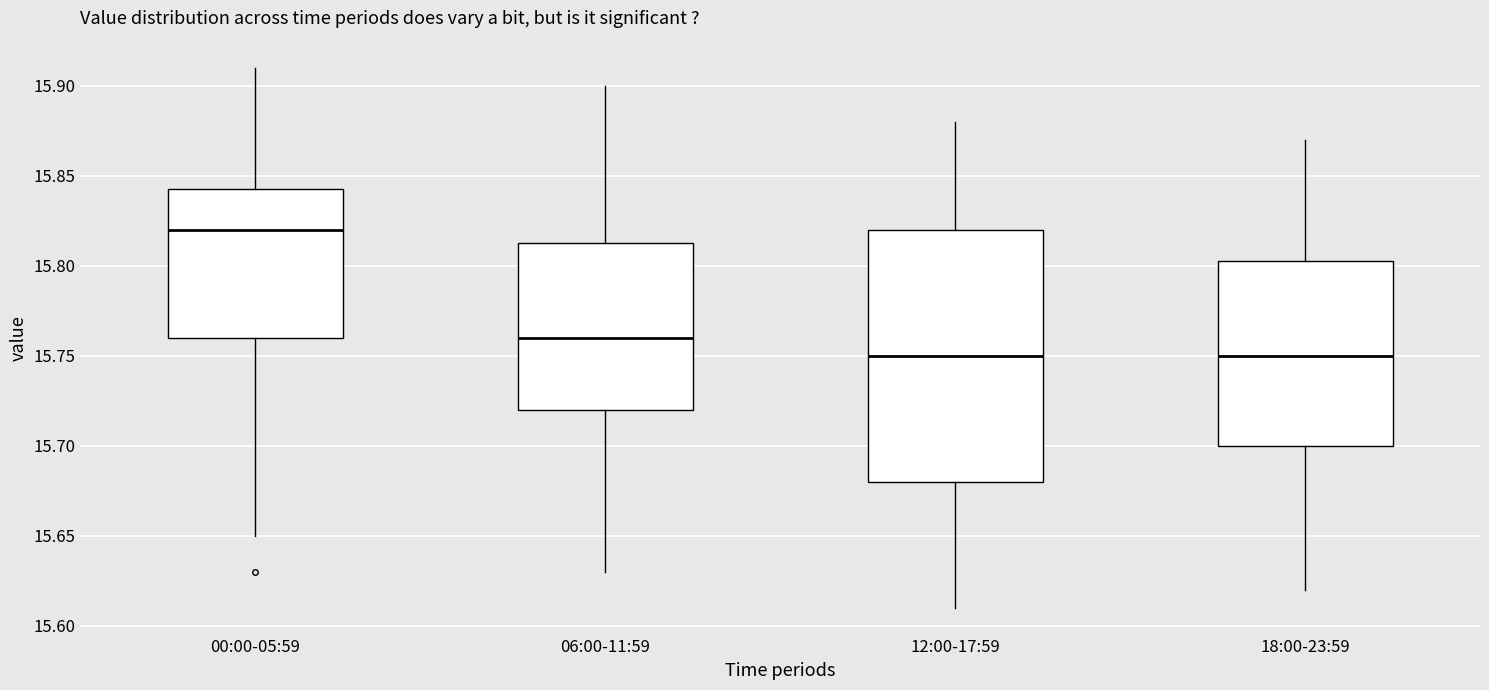

Reading left to right, transcribe this box plot: for each box, give where its median line is, the range the box spans, and where its two whiskers end, as read against the y-axis. The values are not printed on the chart, so give them approximately, as read against the axis.

00:00-05:59: median 15.820, box 15.760 to 15.845, whiskers 15.650 to 15.910
06:00-11:59: median 15.760, box 15.720 to 15.815, whiskers 15.630 to 15.900
12:00-17:59: median 15.750, box 15.680 to 15.820, whiskers 15.610 to 15.880
18:00-23:59: median 15.750, box 15.700 to 15.805, whiskers 15.620 to 15.870